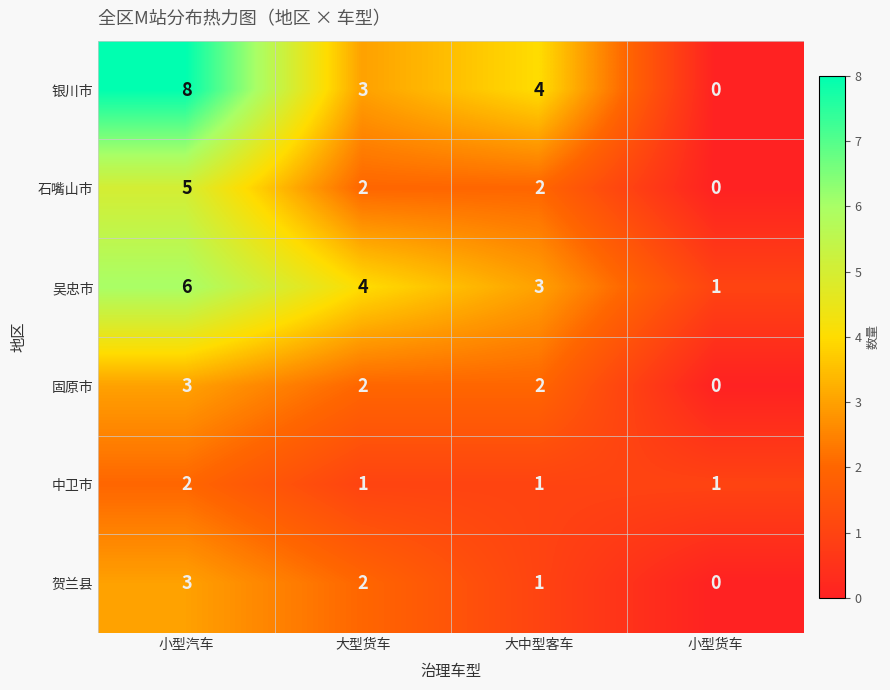

True or false: 中卫市 has a value of 1 at 小型货车.

True